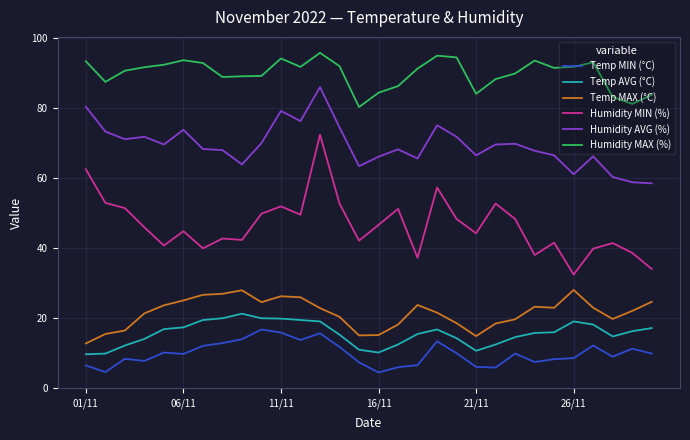

What is the maximum value for Temp MIN (°C)?

16.7